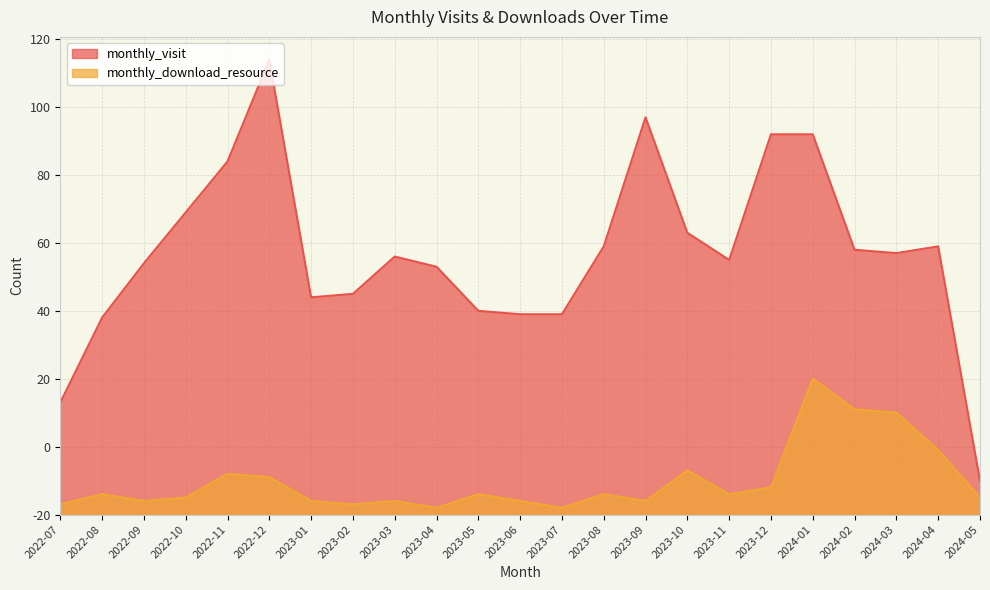

At 2024-03, list the series in order from smallest to largest.

monthly_download_resource, monthly_visit